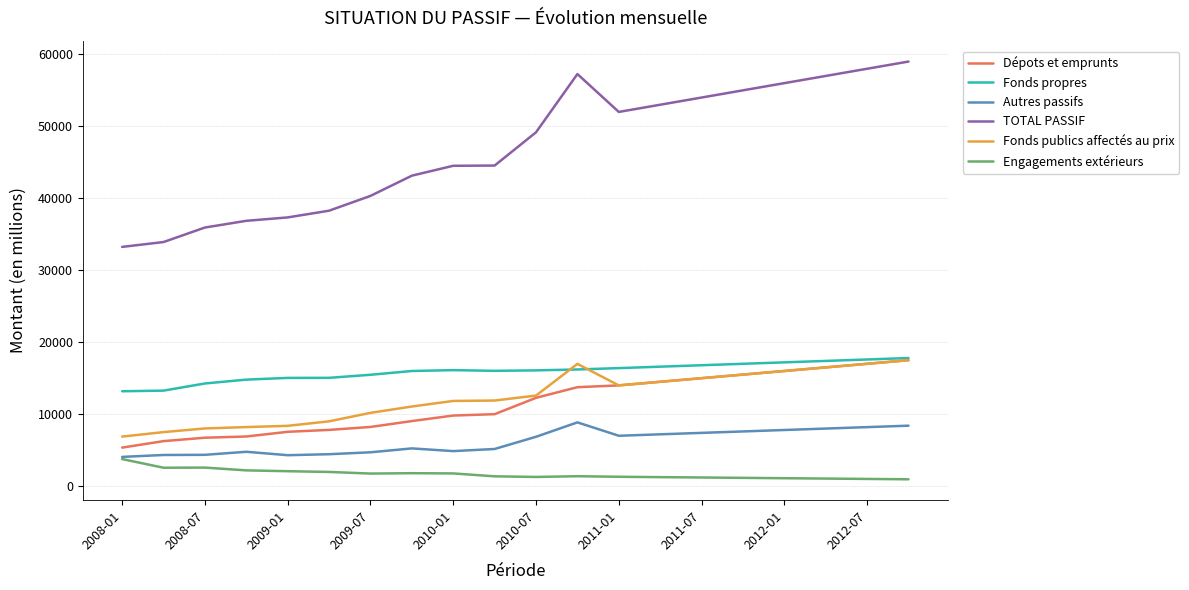

In TOTAL PASSIF, how many points are lower than both neighbors (excluding endpoints)?

1